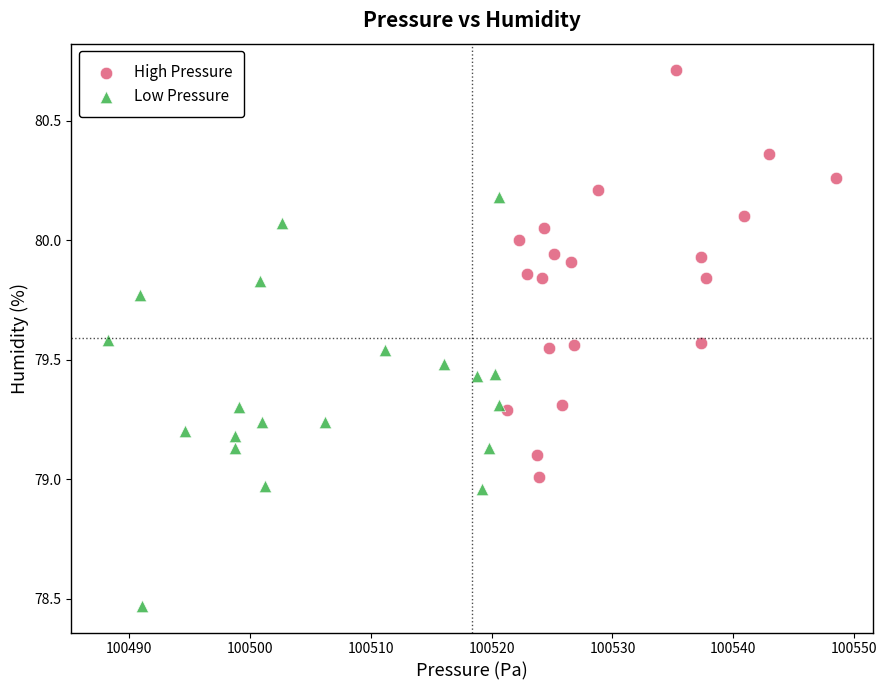

Which series reaches the minimum Y coordinate?

Low Pressure